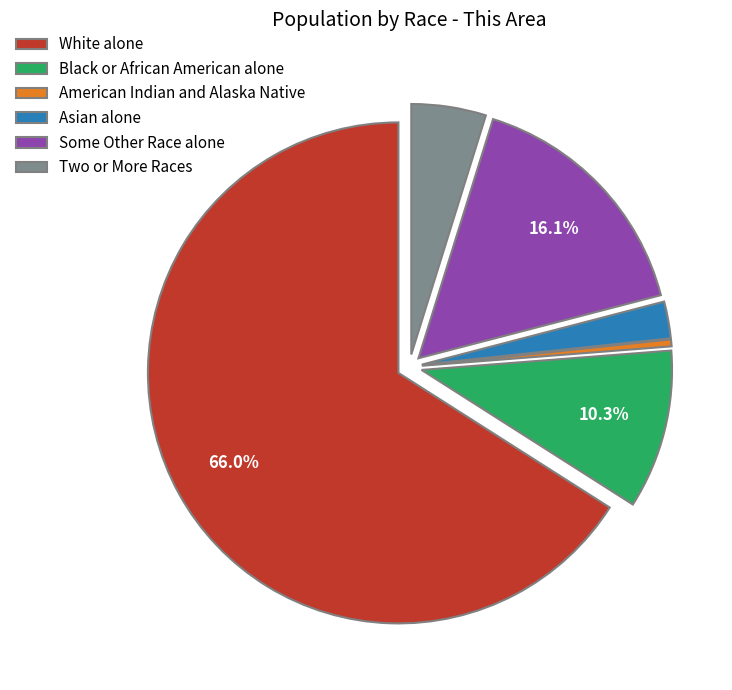

Rank the categories by value from highest to lowest.

White alone, Some Other Race alone, Black or African American alone, Two or More Races, Asian alone, American Indian and Alaska Native